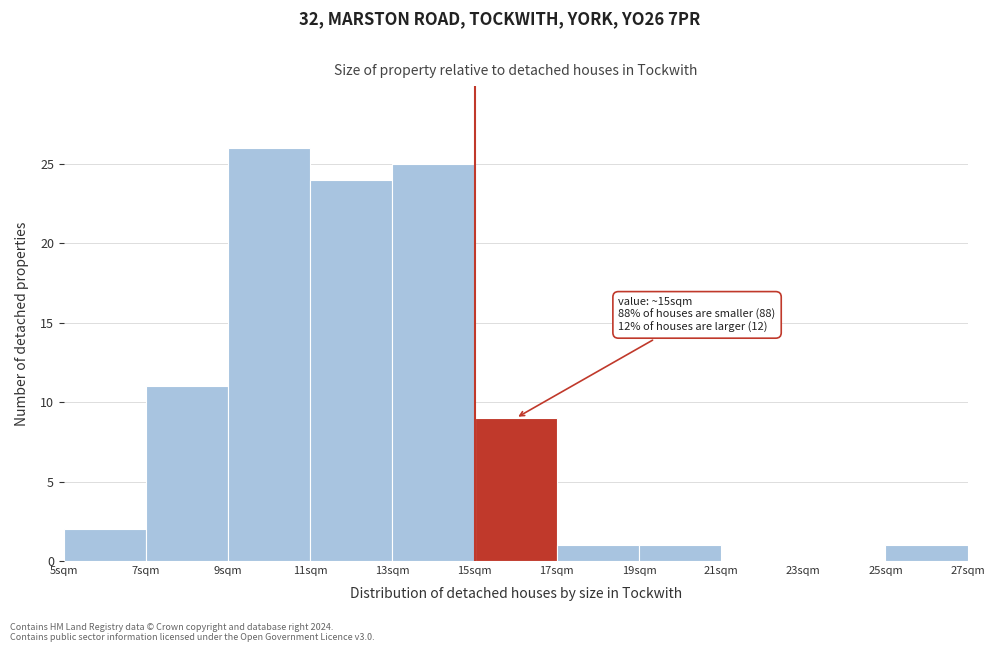

Which range on the x-axis has the tallest bar?

9 to 11